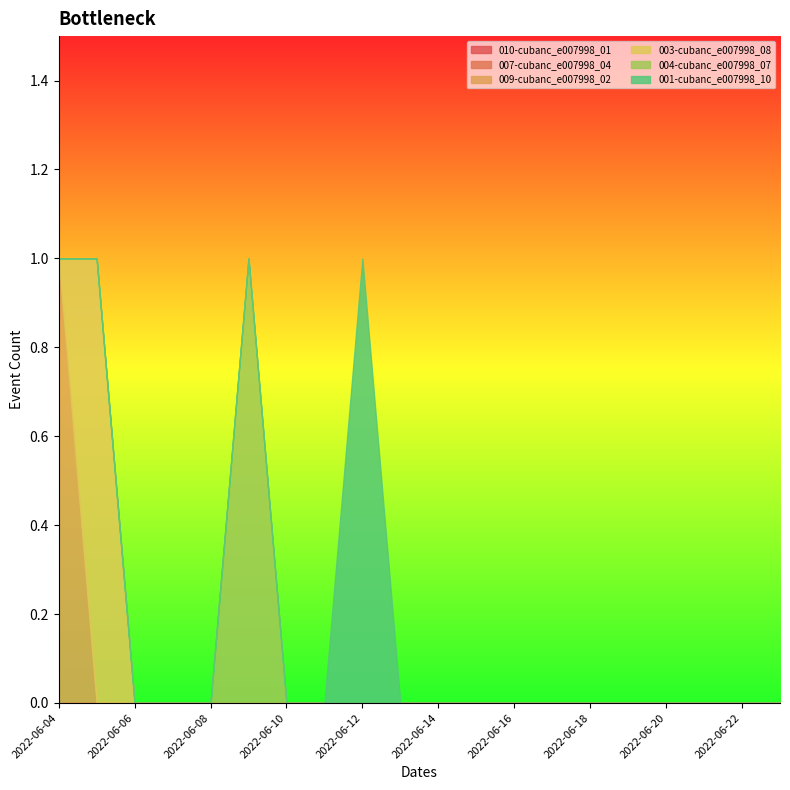

Count the number of categories in the chart.

20